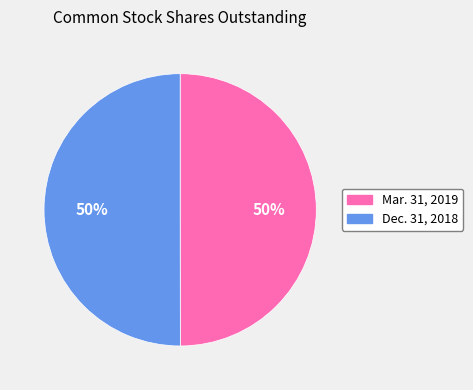

How many segments does this pie chart have?

2